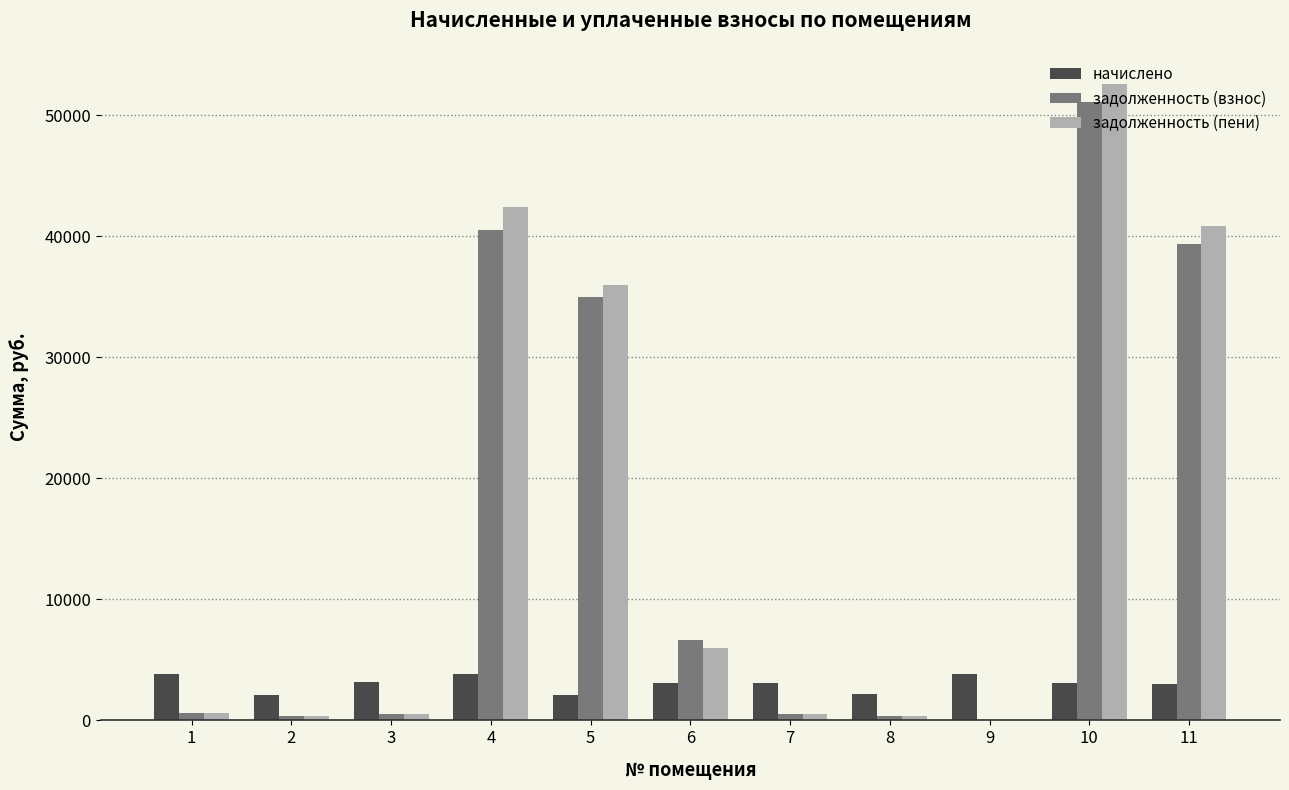

Are the bars grouped side by side (vs. stacked)?

Yes